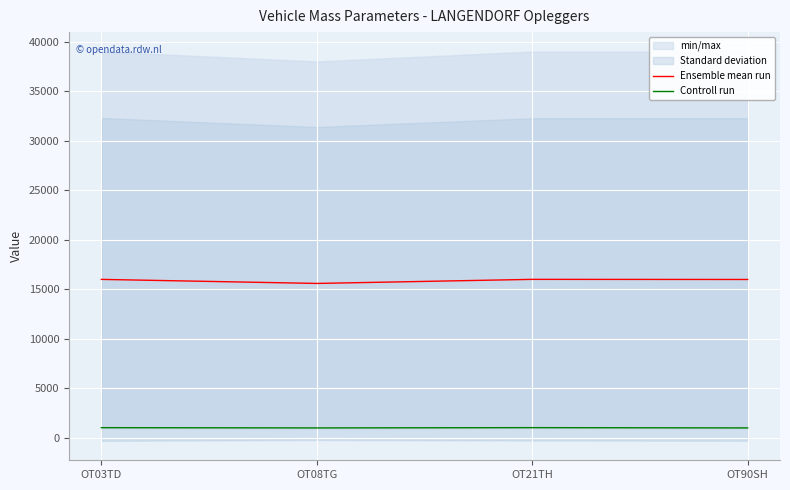

What is the sum of all Controll run values?

4102.0